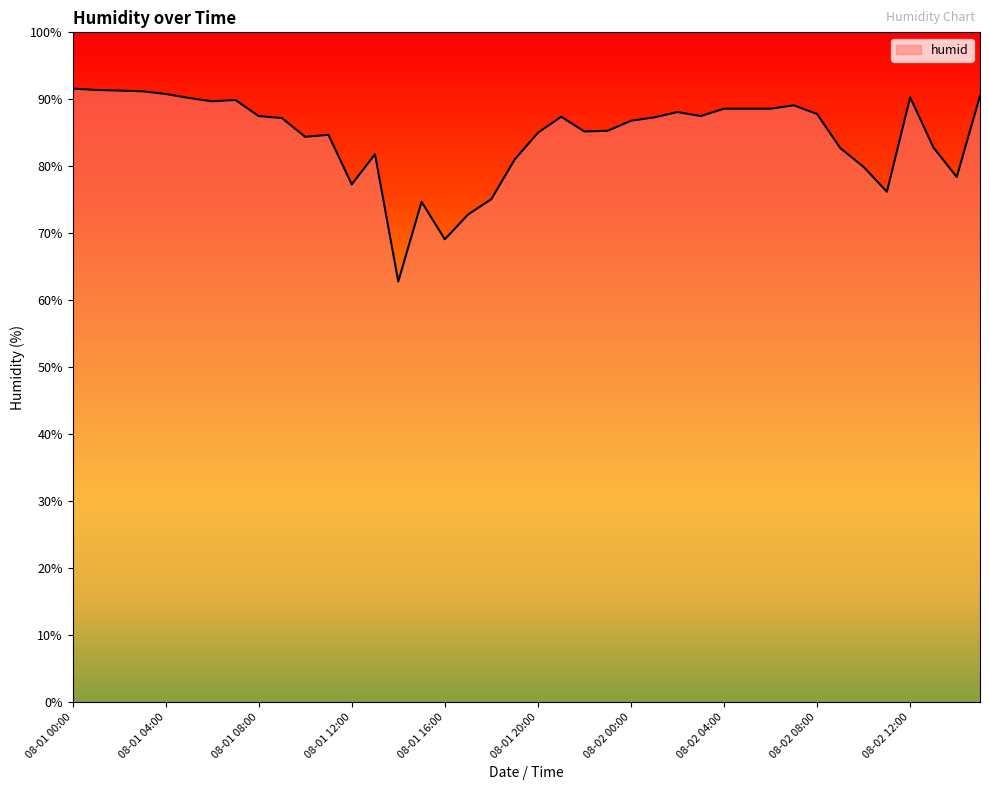

What is the maximum value shown in the chart?

91.6